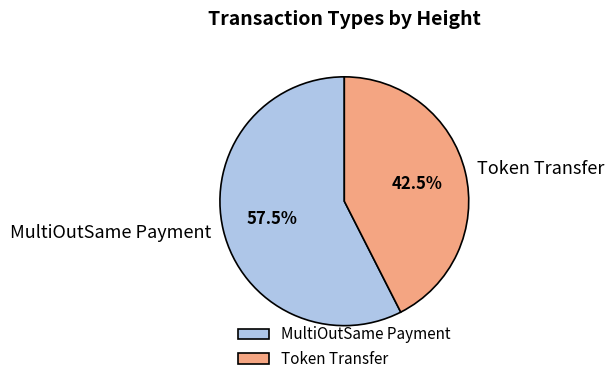

Approximately how many times larger is the value at MultiOutSame Payment compared to Token Transfer?

1.4